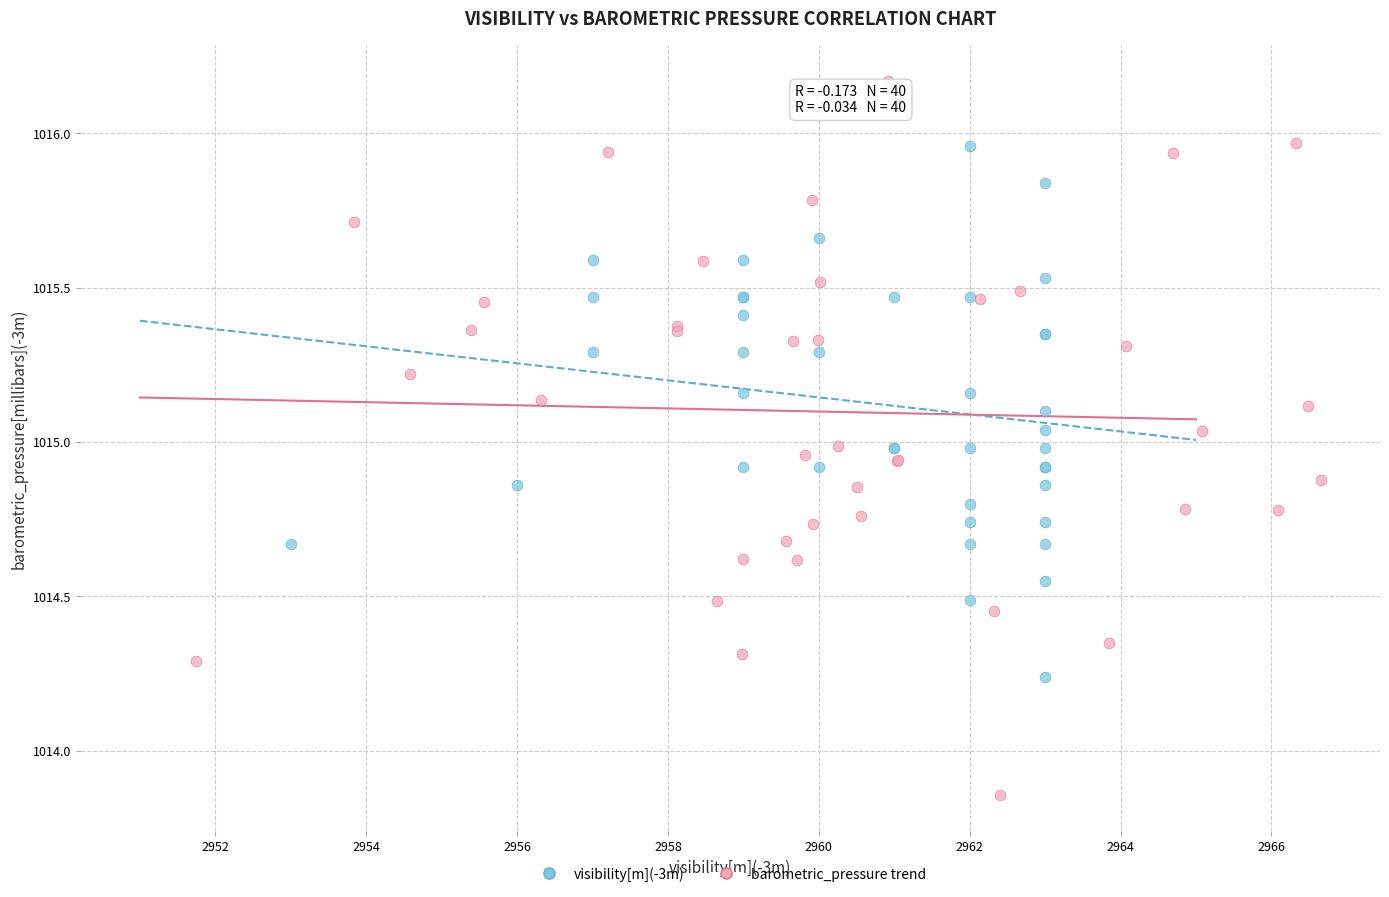

Which series has the largest Y range (max minus min)?

barometric_pressure trend